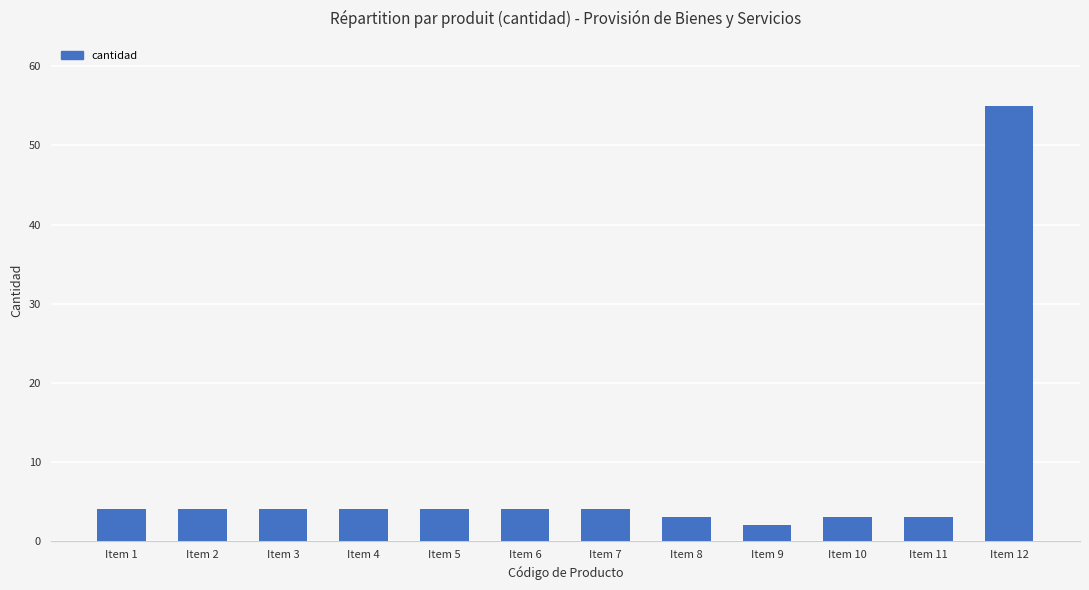

The chart shows a value of 4 at Item 7. True or false?

True